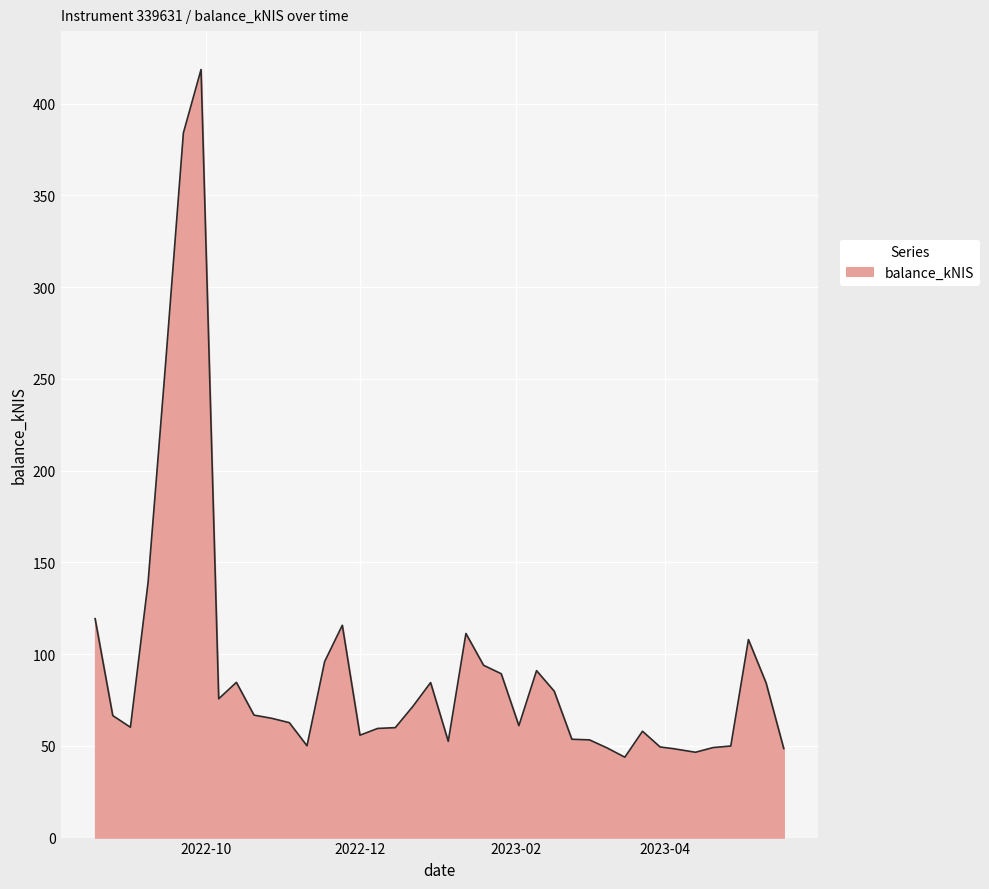

What is the minimum value shown in the chart?

43.8